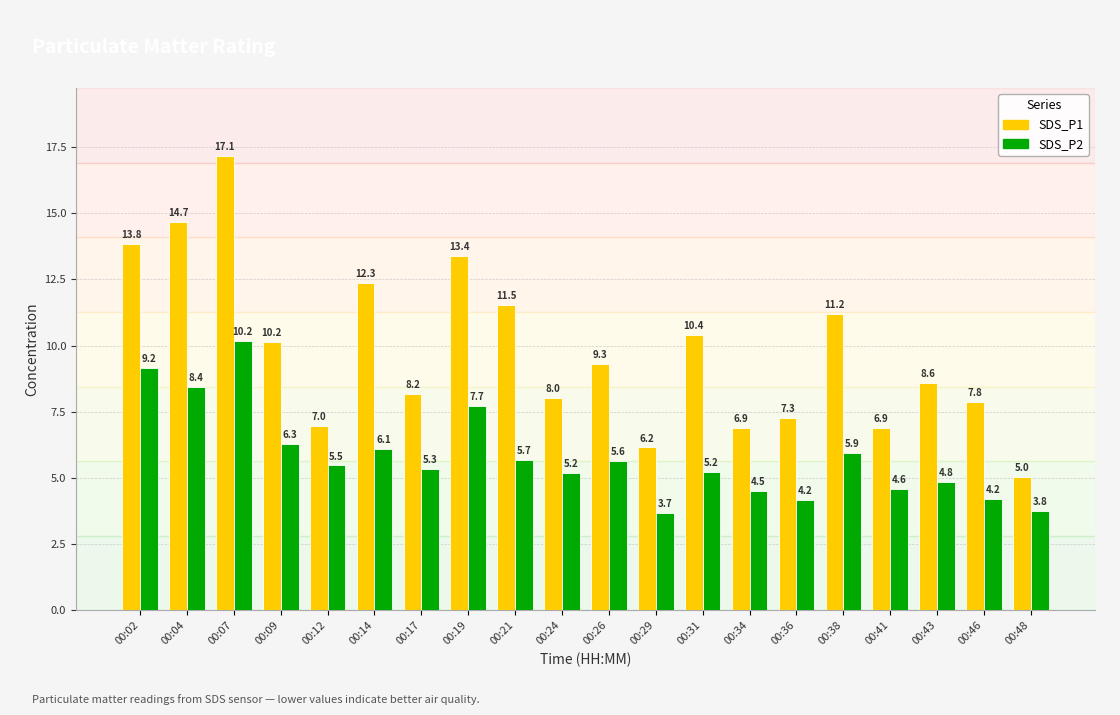

What is the sum of the SDS_P1 values at 00:24 and 00:29?

14.2